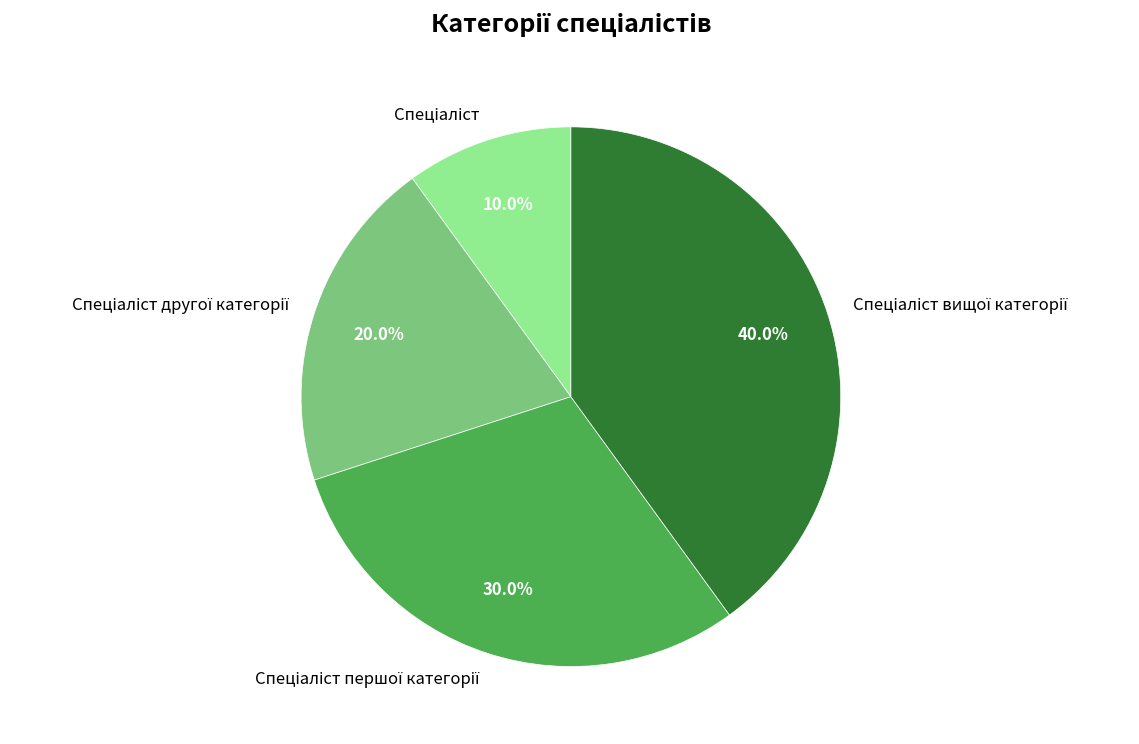

How many slices are in this pie chart?

4